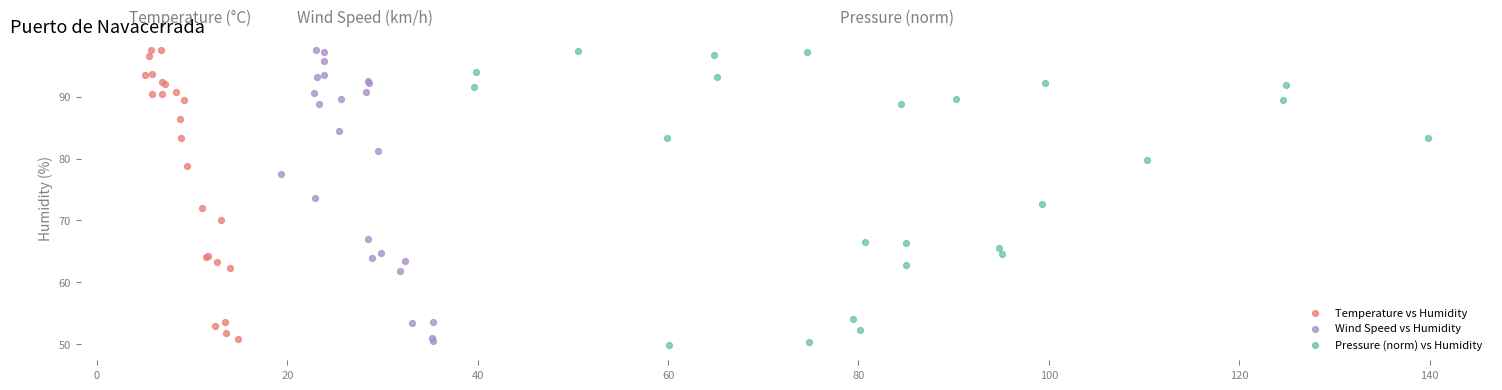

What are all the series names shown in the legend?

Temperature vs Humidity, Wind Speed vs Humidity, Pressure (norm) vs Humidity